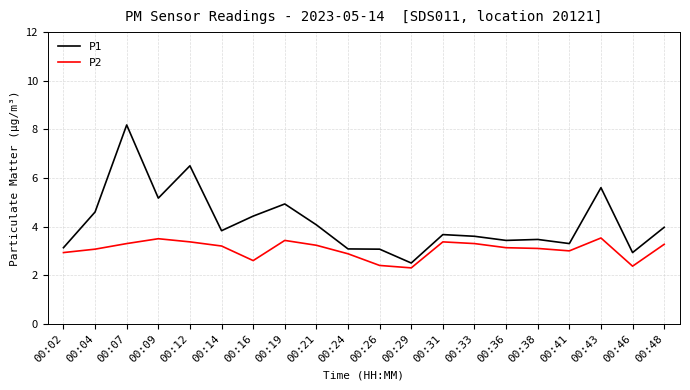

How many lines are shown in the chart?

2